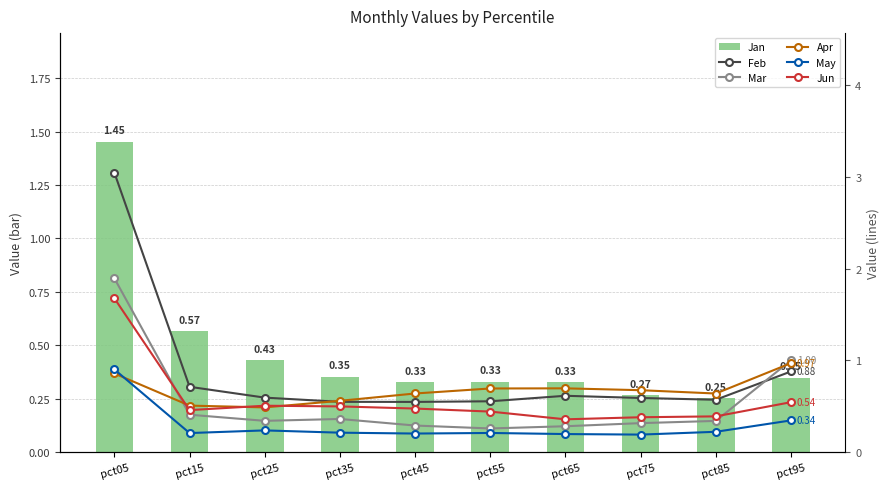

Where is May nearest to the value 0?

pct75